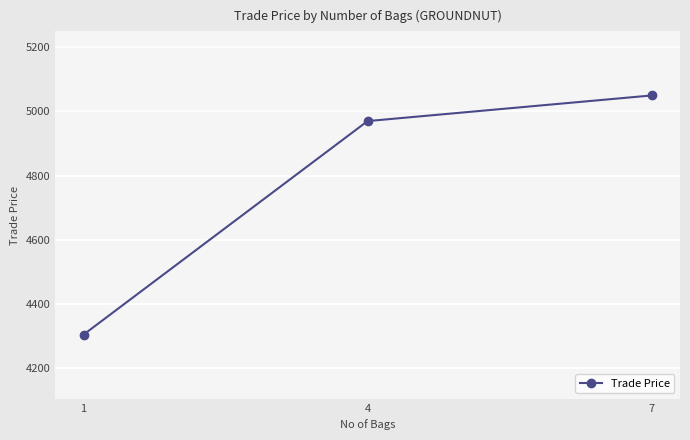

What value does the data have at 1?

4303.5